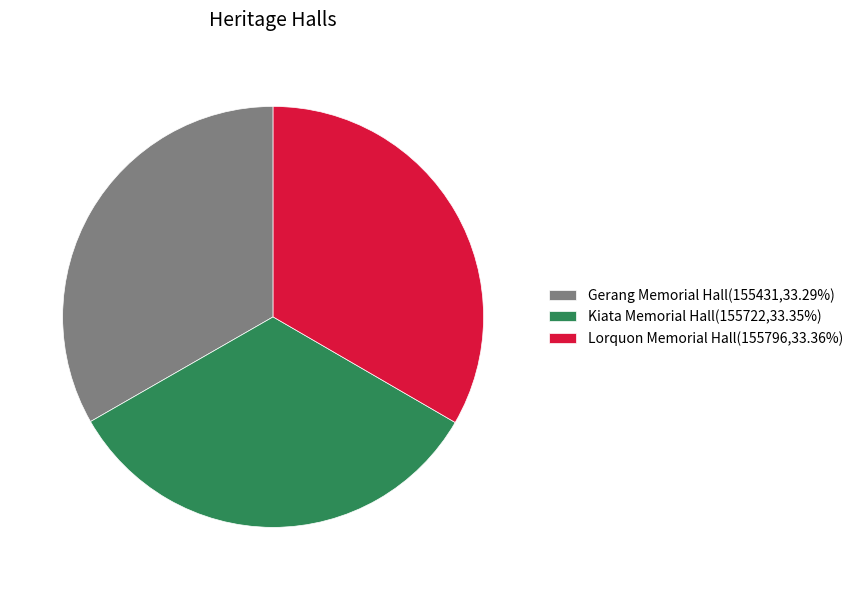

Is the sum of Lorquon Memorial Hall(155796,33.36%) and Kiata Memorial Hall(155722,33.35%) greater than half?

Yes